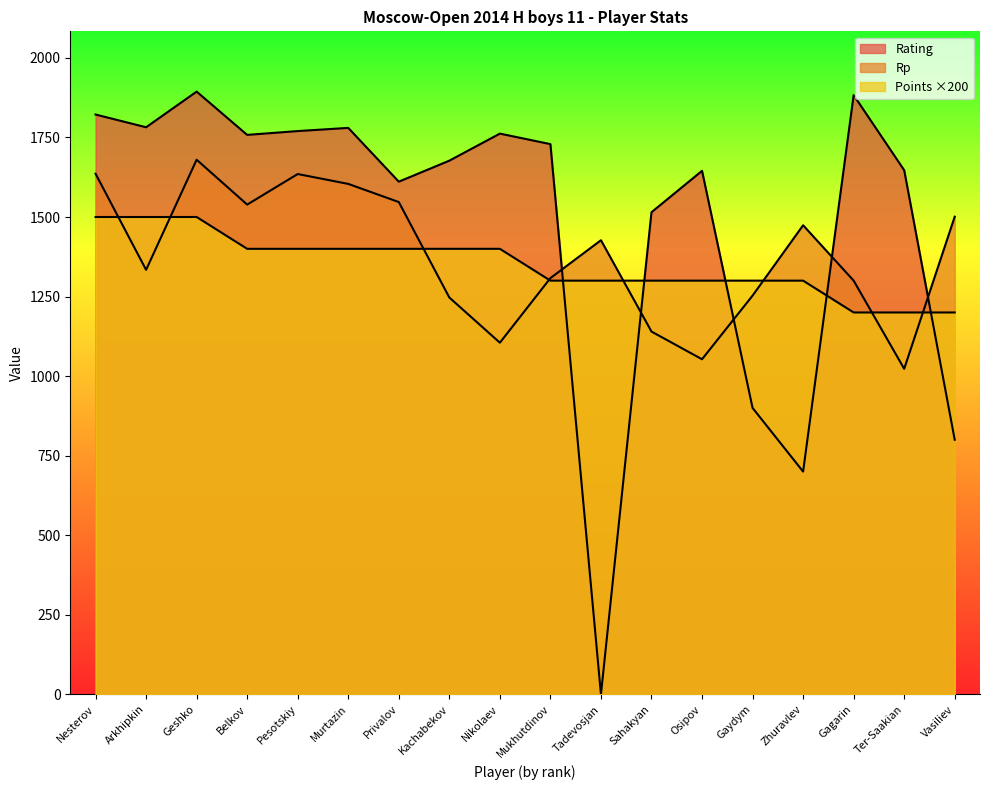

What is the sum of the Rating values at Geshko and Murtazin?

3674